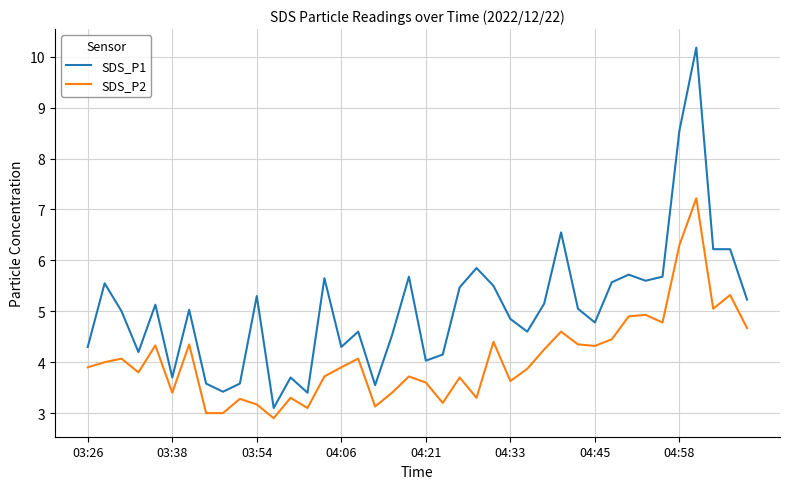

List the series in order of their peak value, highest first.

SDS_P1, SDS_P2